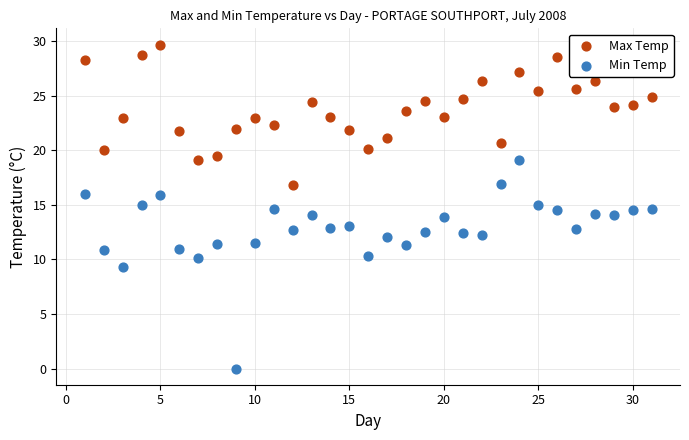

What is the X range (max minus min) for the scatter plot?

30.0